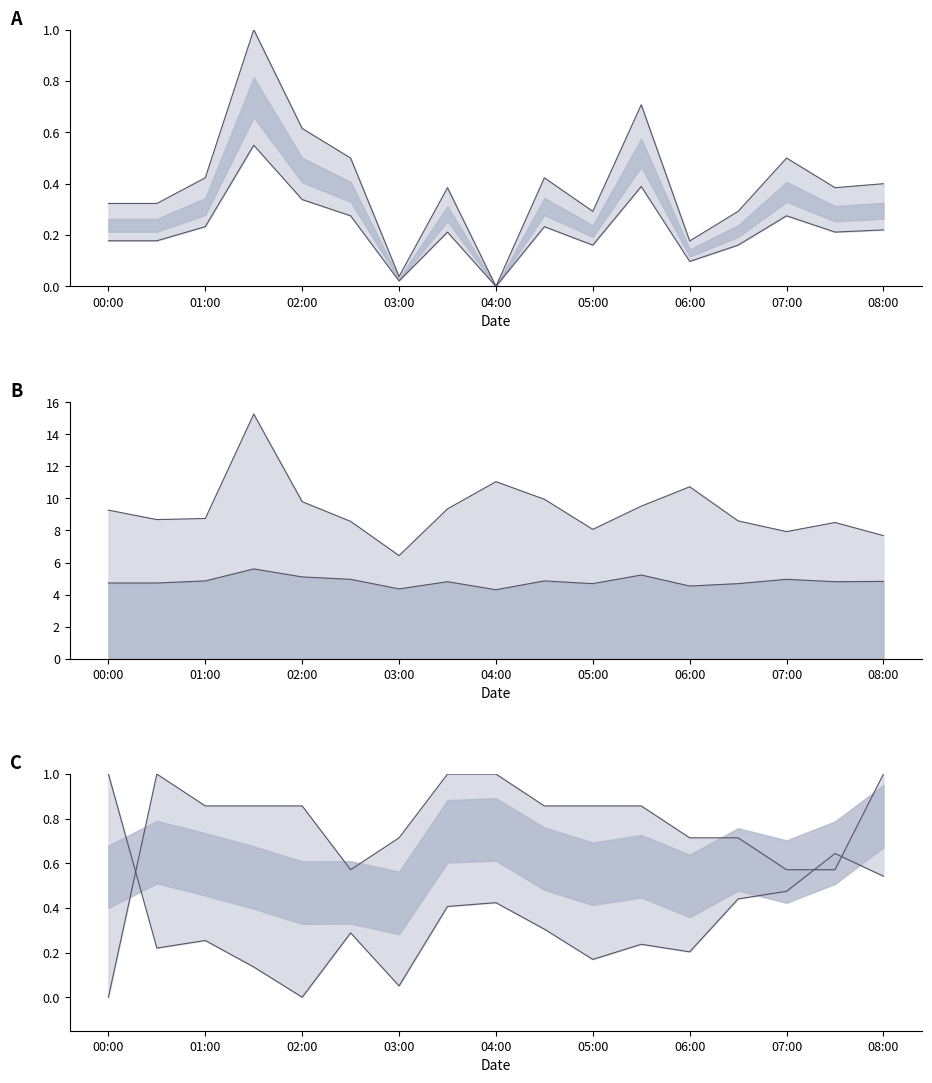

How many lines are shown in the chart?

4